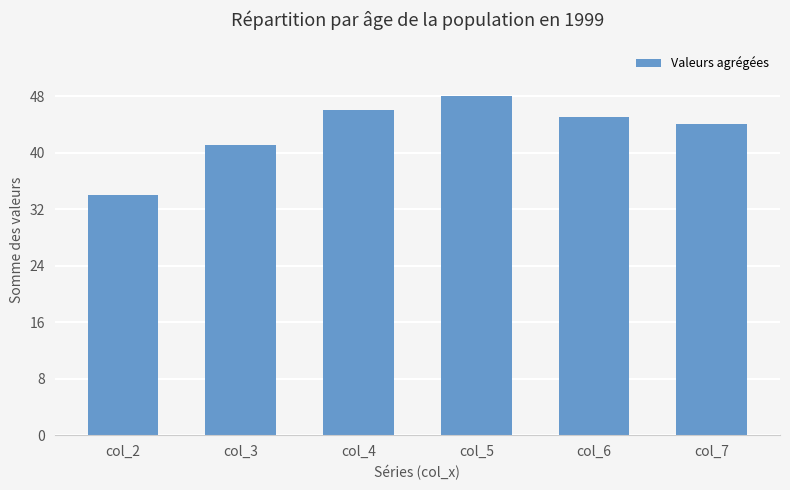

What is the greatest value displayed?

48